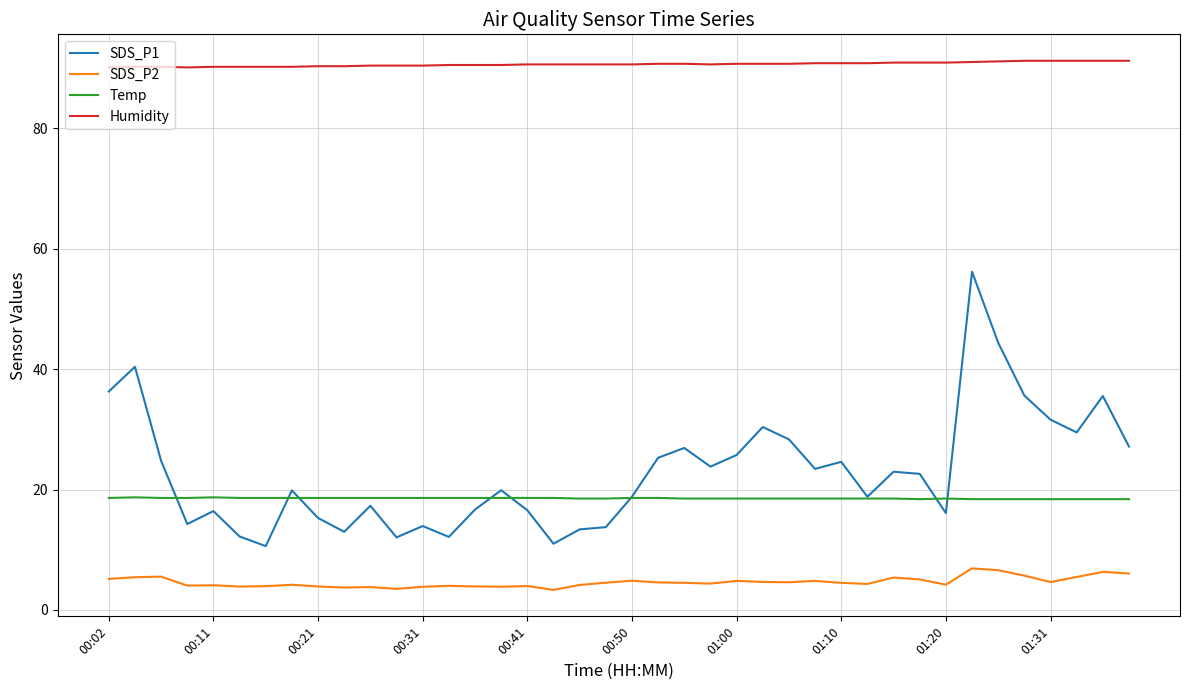

Which series has the largest total across all categories?

Humidity